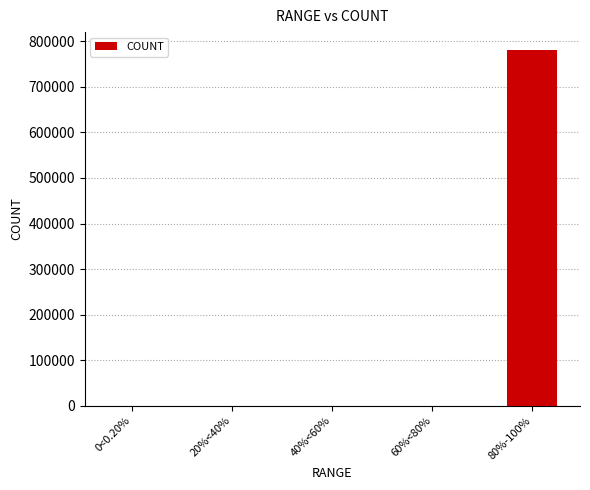

At which category does the chart reach its peak across all series?

80%-100%